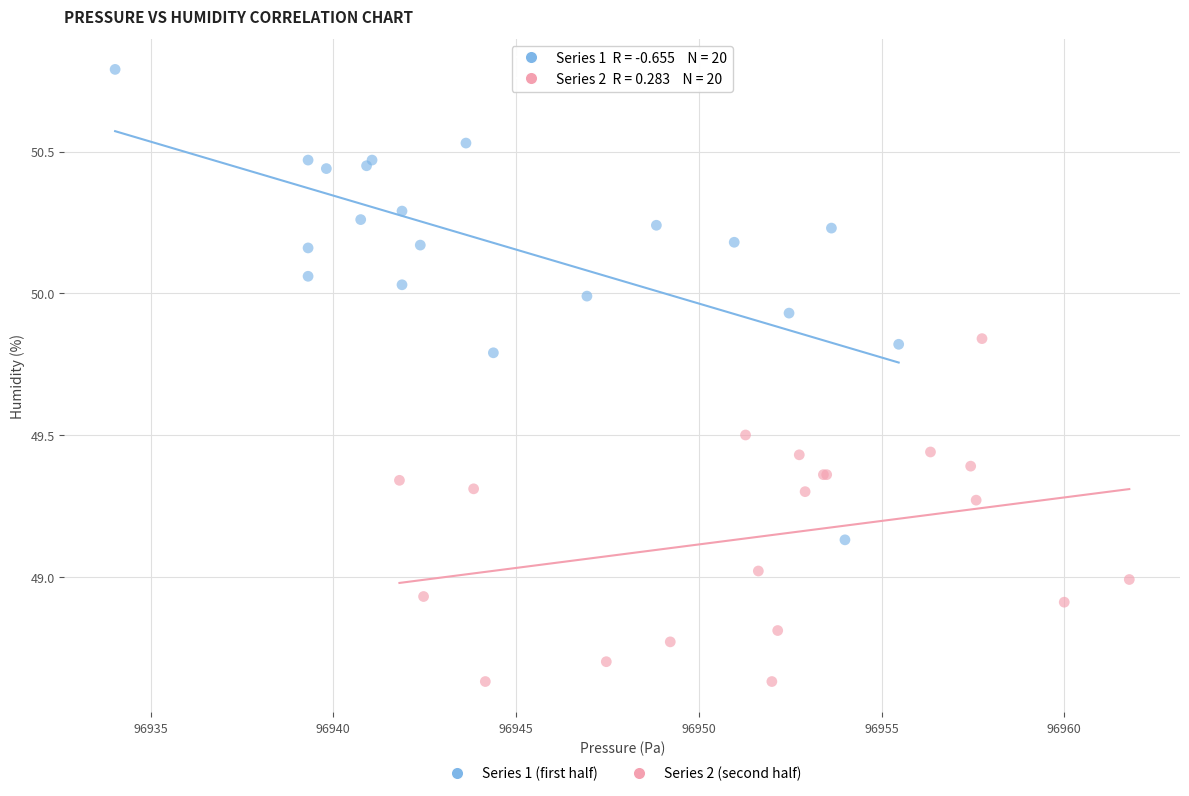

Which series contains the lowest Y value?

Series 2 (second half)